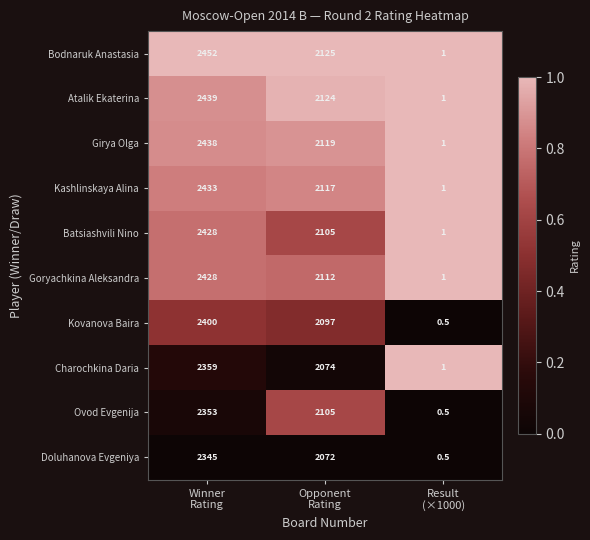

Which series has the largest range (max minus min)?

Bodnaruk Anastasia